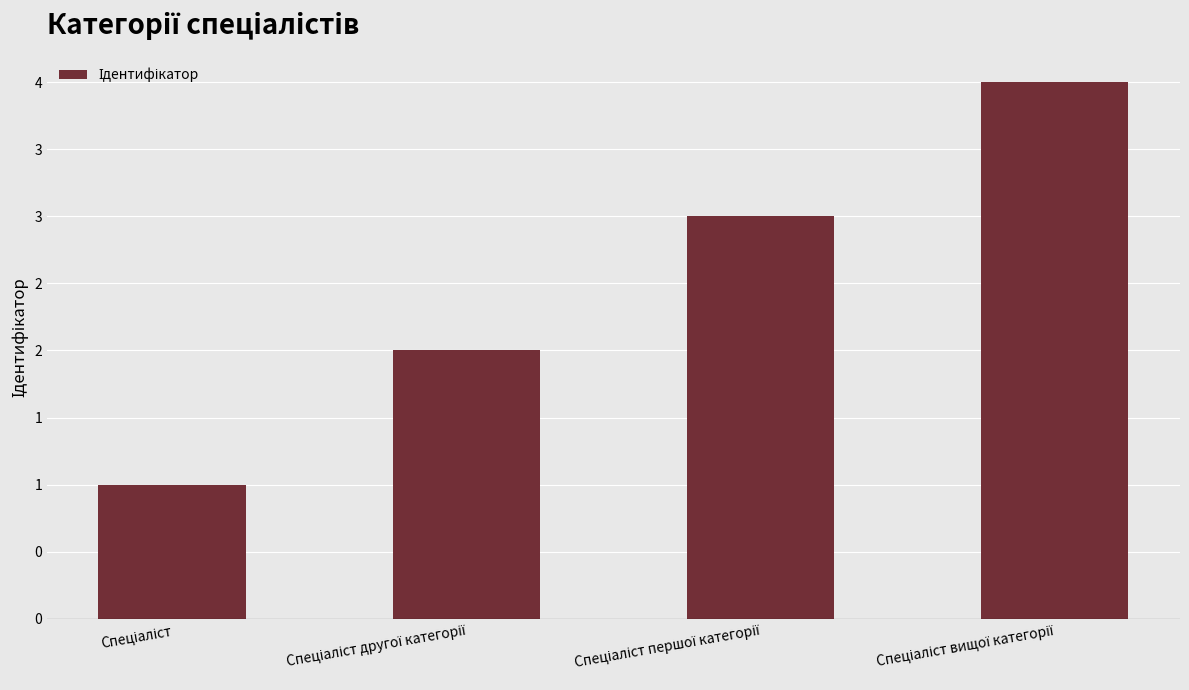

Is it true that the value at Спеціаліст першої категорії is 3?

True